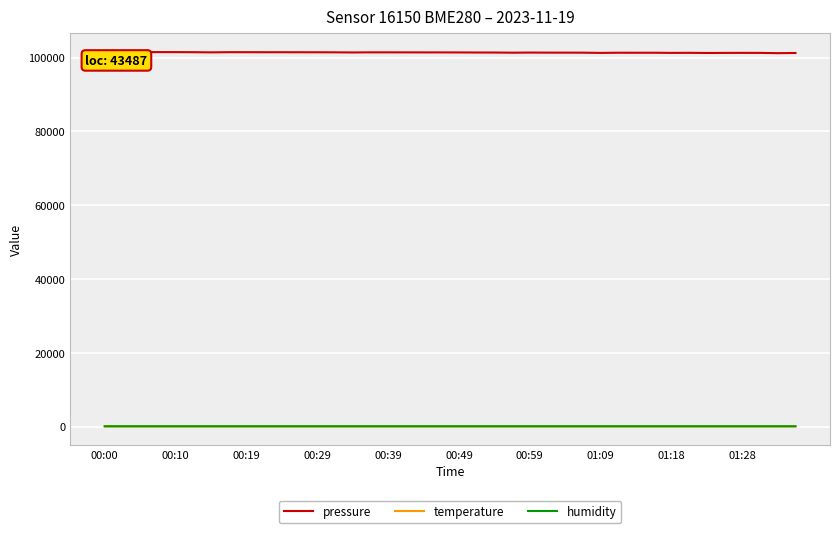

Count the number of categories in the chart.

40